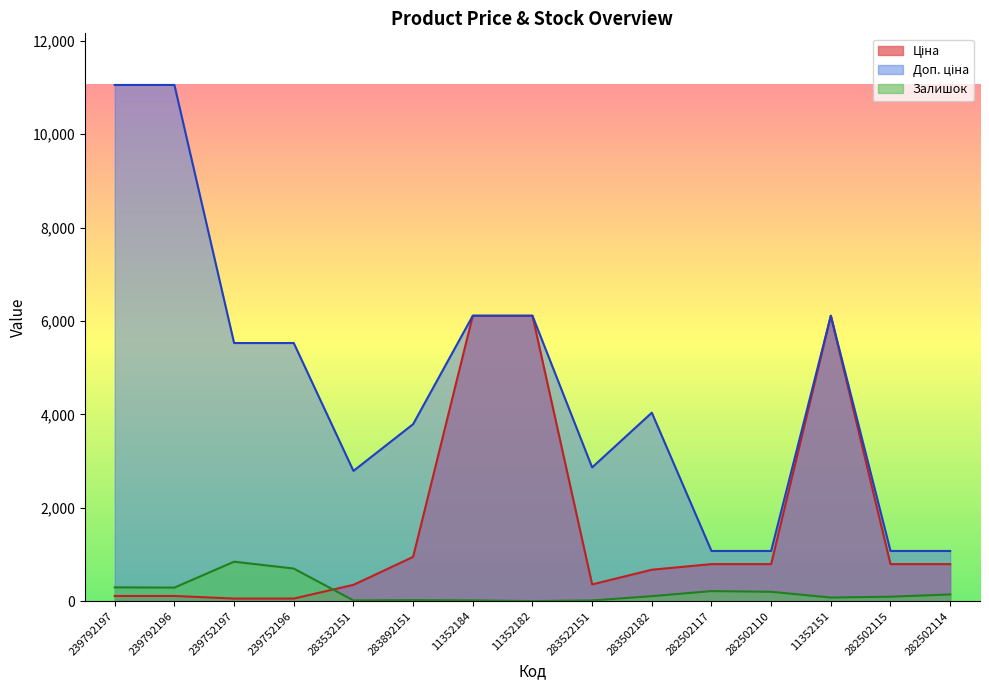

True or false: Доп. ціна and Залишок intersect in this chart.

False